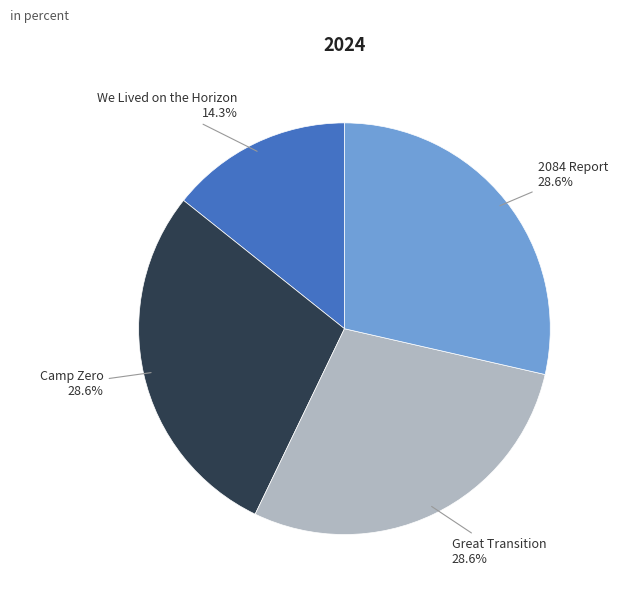

Is there a majority slice in this chart?

No